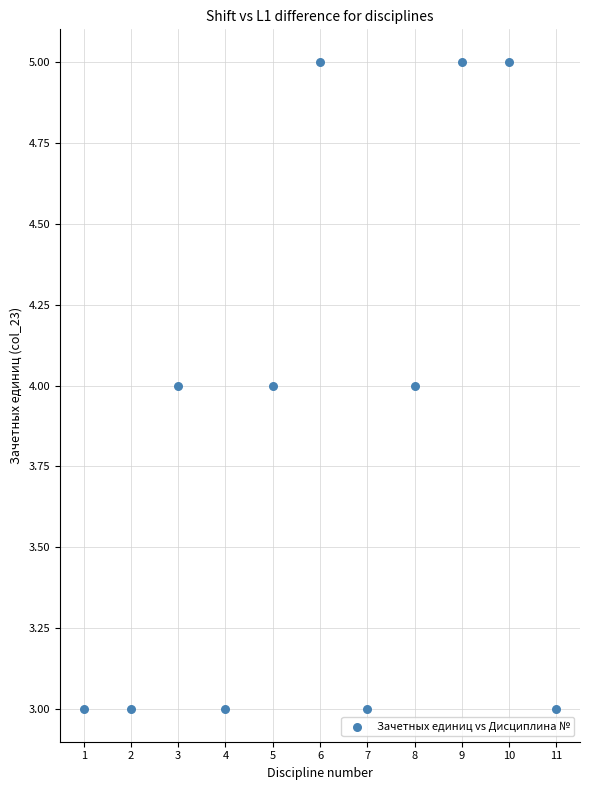

What is the range of X values (max minus min)?

10